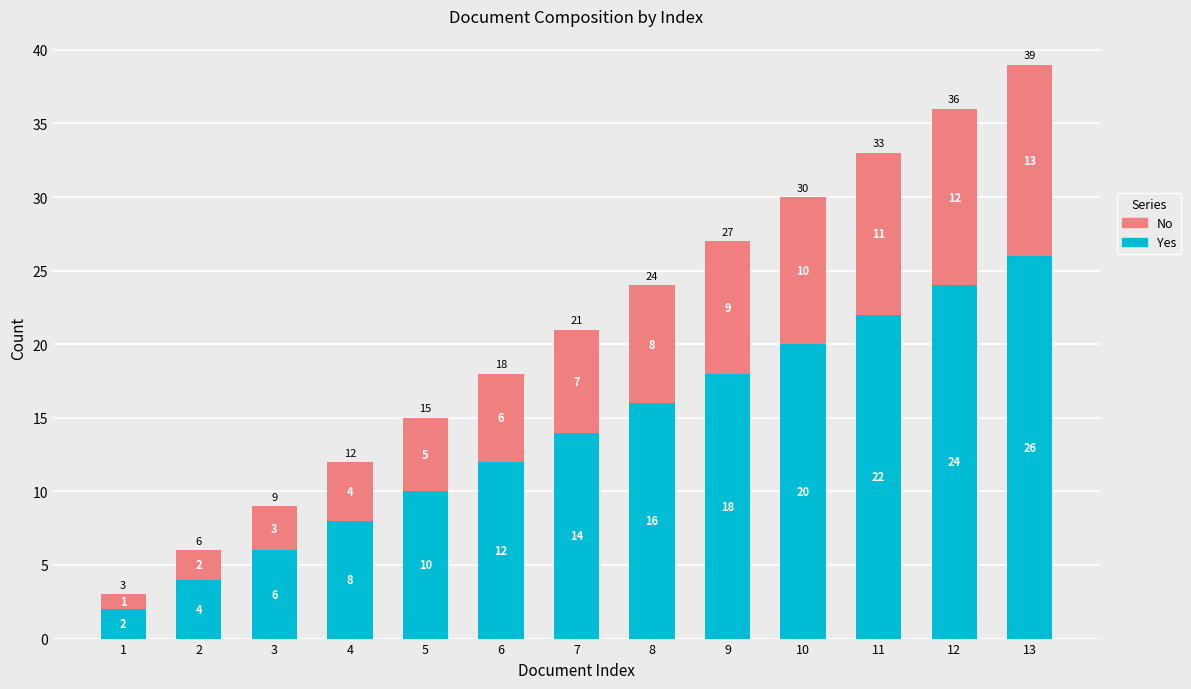

What is the total value across all series at 1?

3